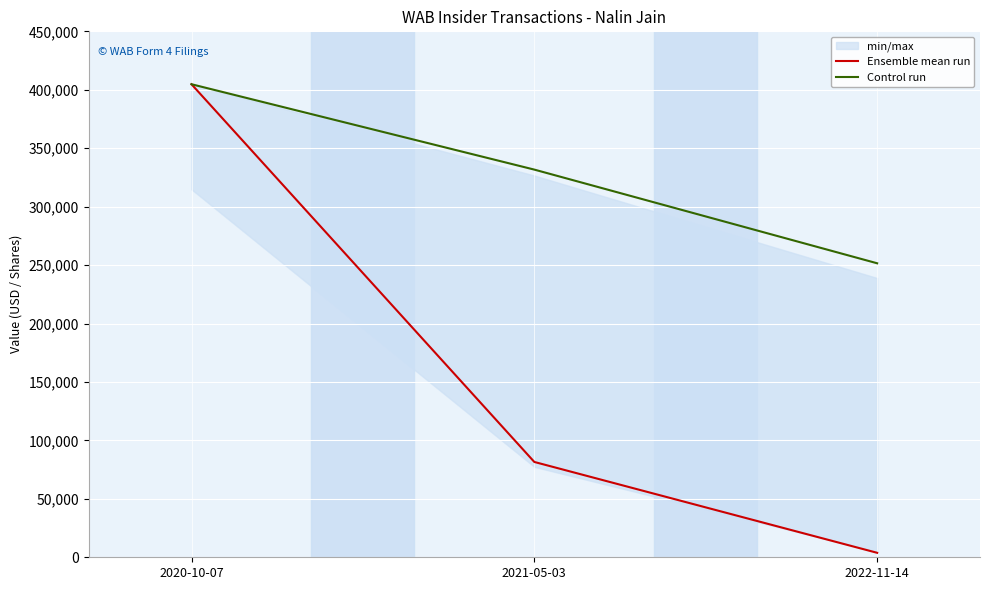

The value of Control run at 2021-05-03 is 331690.5. True or false?

True